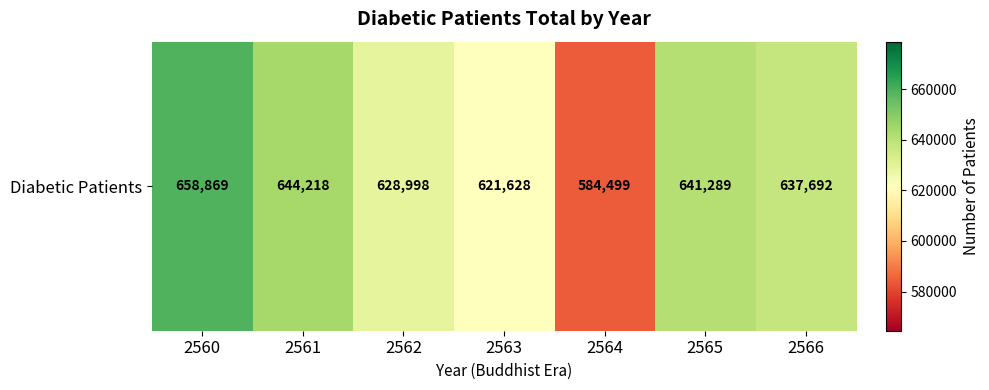

At which category does the chart reach its minimum across all series?

2564